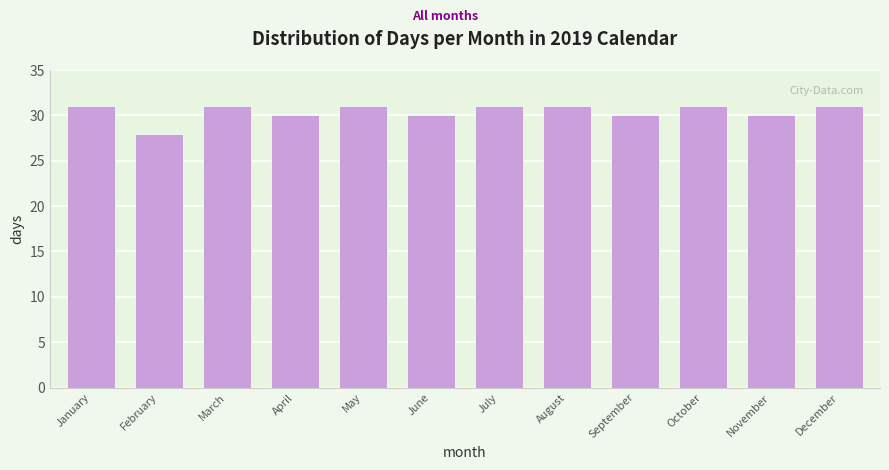

Reading left to right, what are all the values shown in this chart?

31	28	31	30	31	30	31	31	30	31	30	31